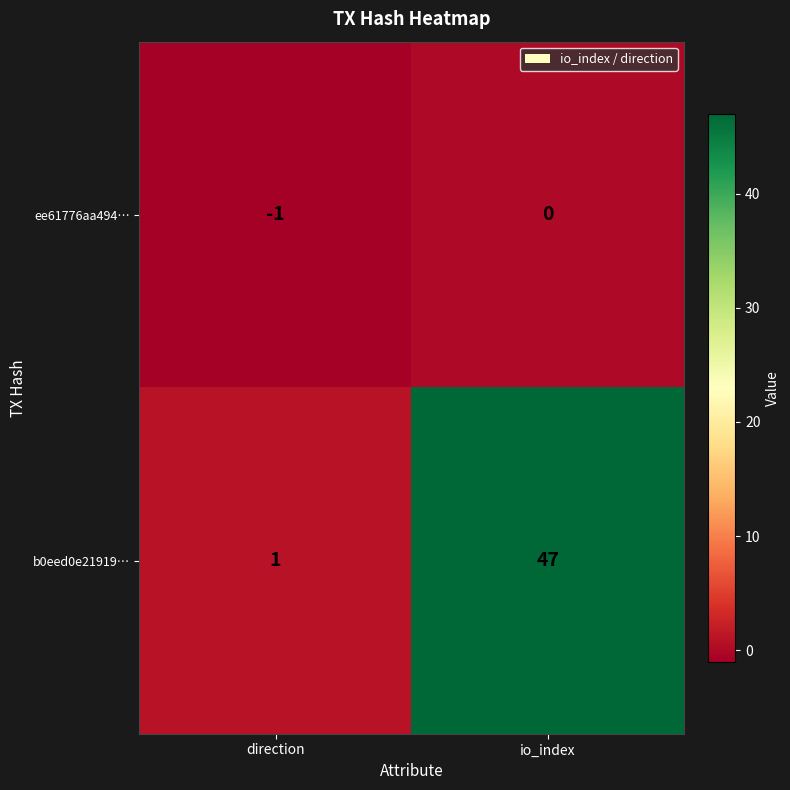

At which category is the sum across all series the highest?

io_index